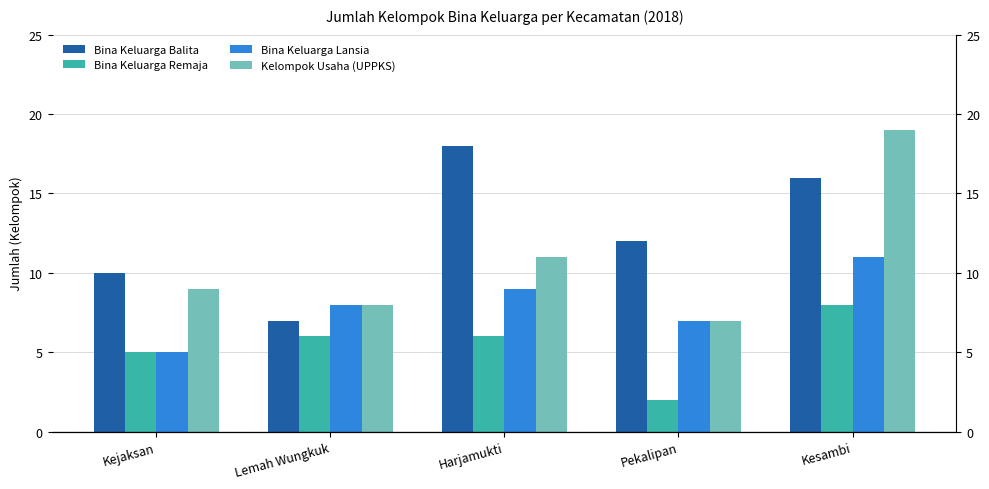

Which category has the highest value across all series?

Kesambi